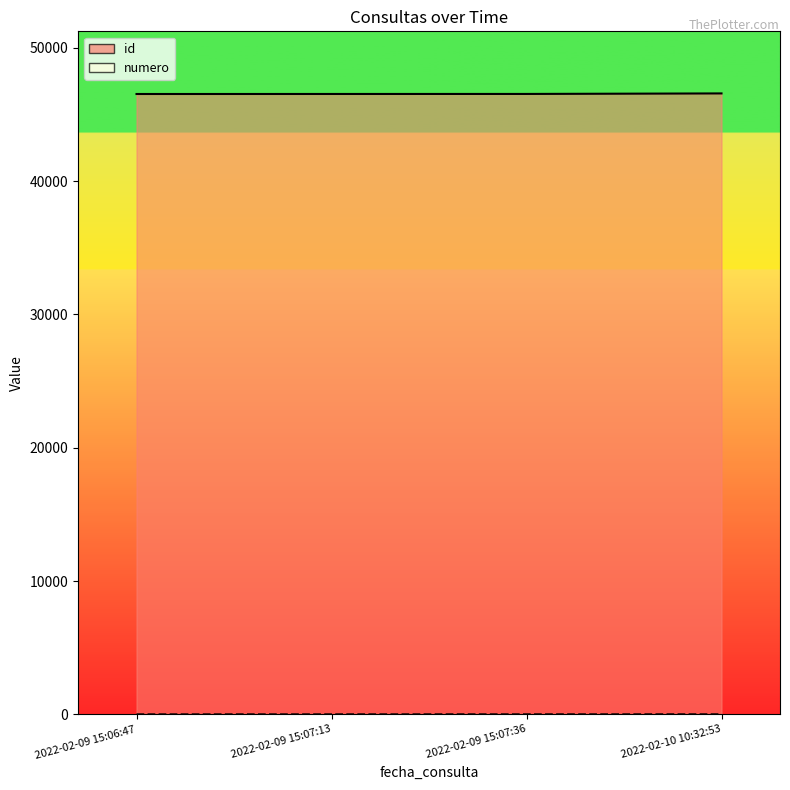

What is the highest value of the numero series?

4